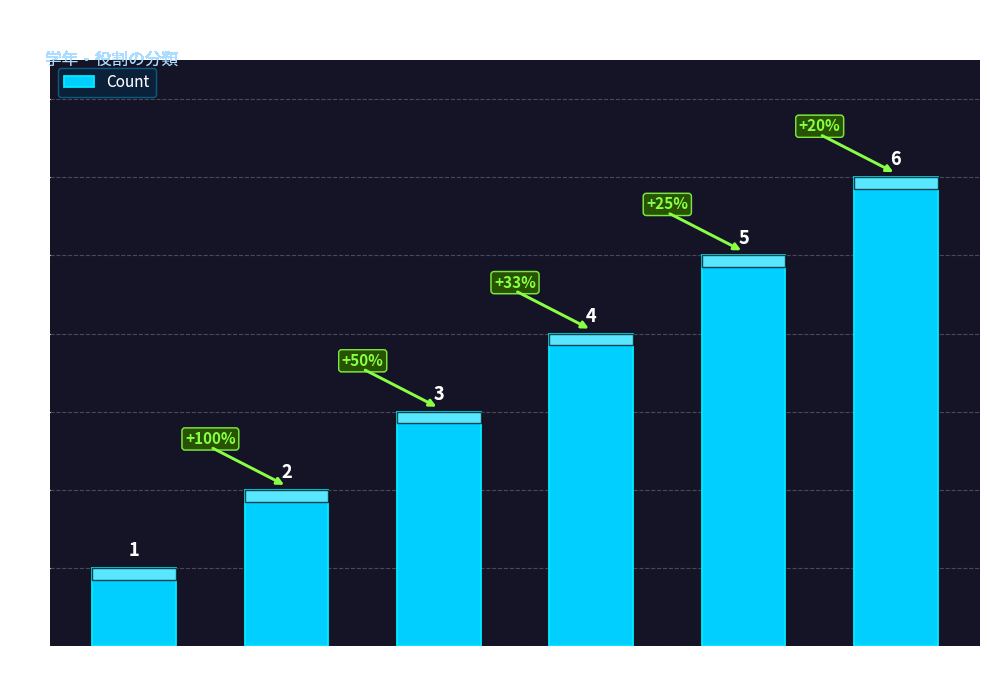

What is the greatest value displayed?

6